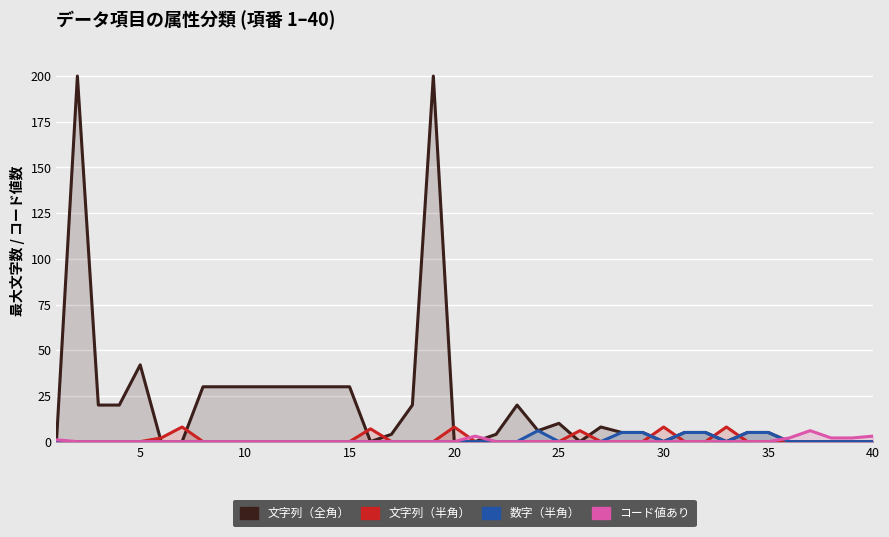

The 文字列（全角） series shows 30 at 10. True or false?

True